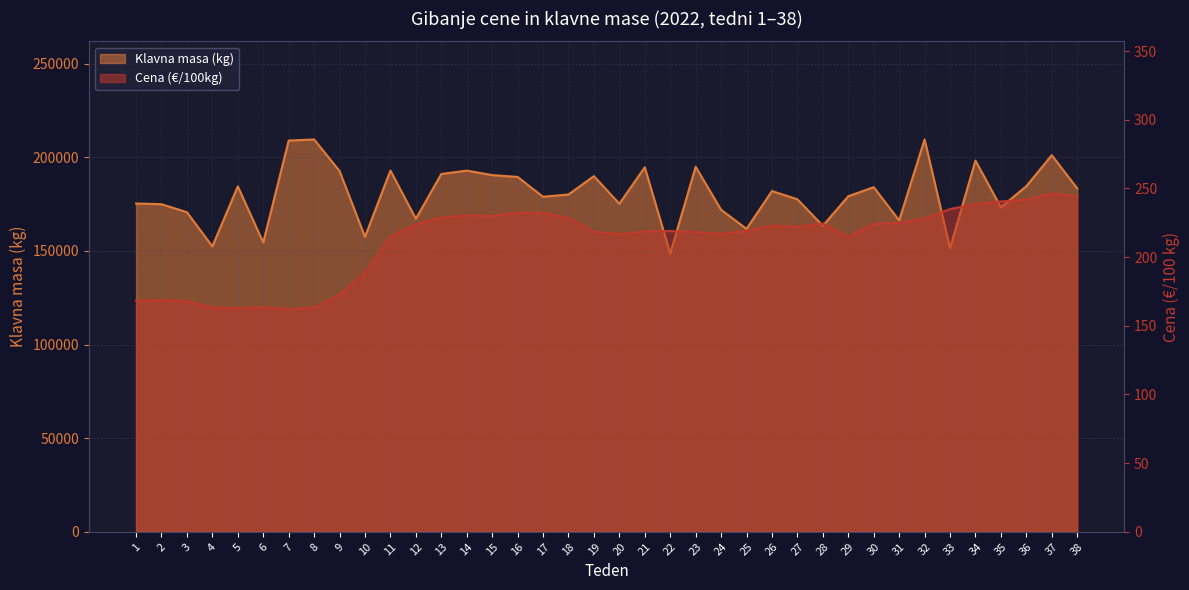

List the series in order of their peak value, highest first.

Klavna masa (kg), Cena (EUR/100kg)